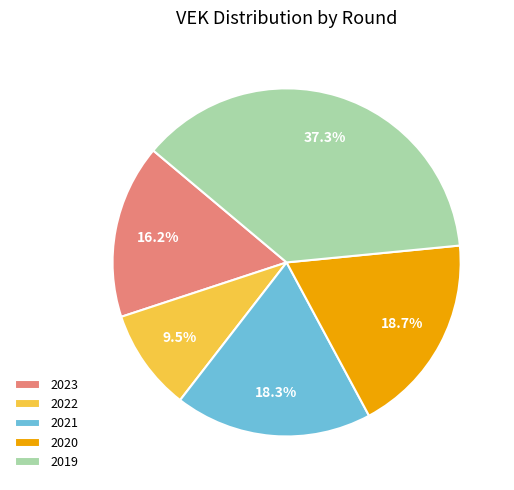

Is there a majority slice in this chart?

No